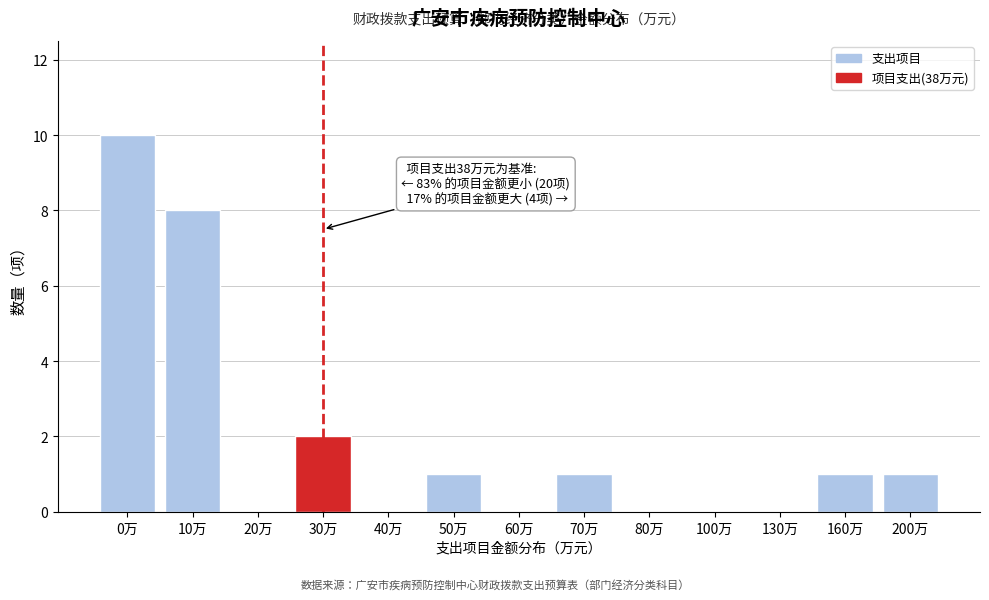

Reading left to right, what are all the values shown in this chart?

0万=10	10万=8	20万=0	30万=2	40万=0	50万=1	60万=0	70万=1	80万=0	100万=0	130万=0	160万=1	200万=1